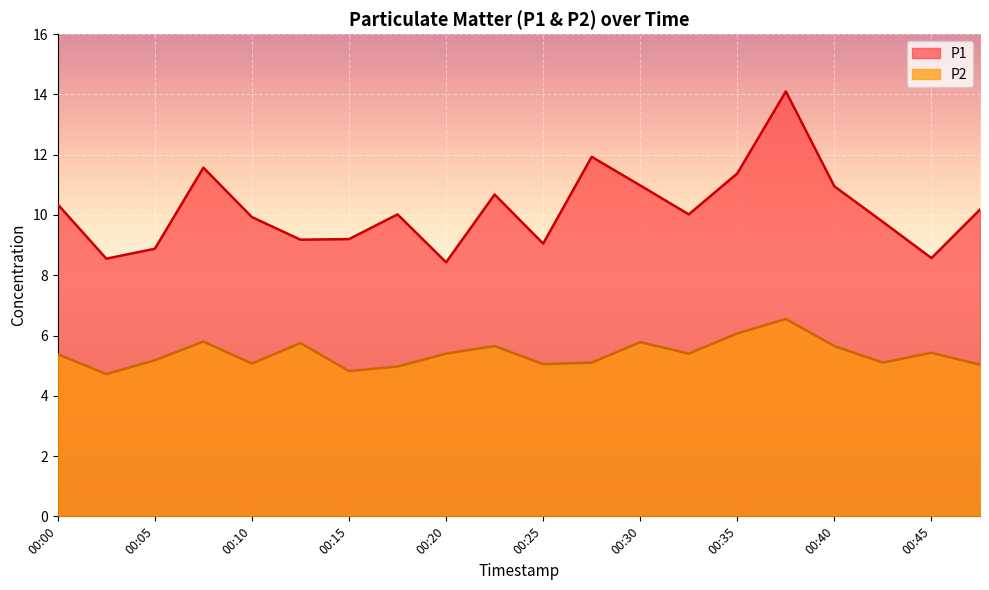

How many lines are shown in the chart?

2